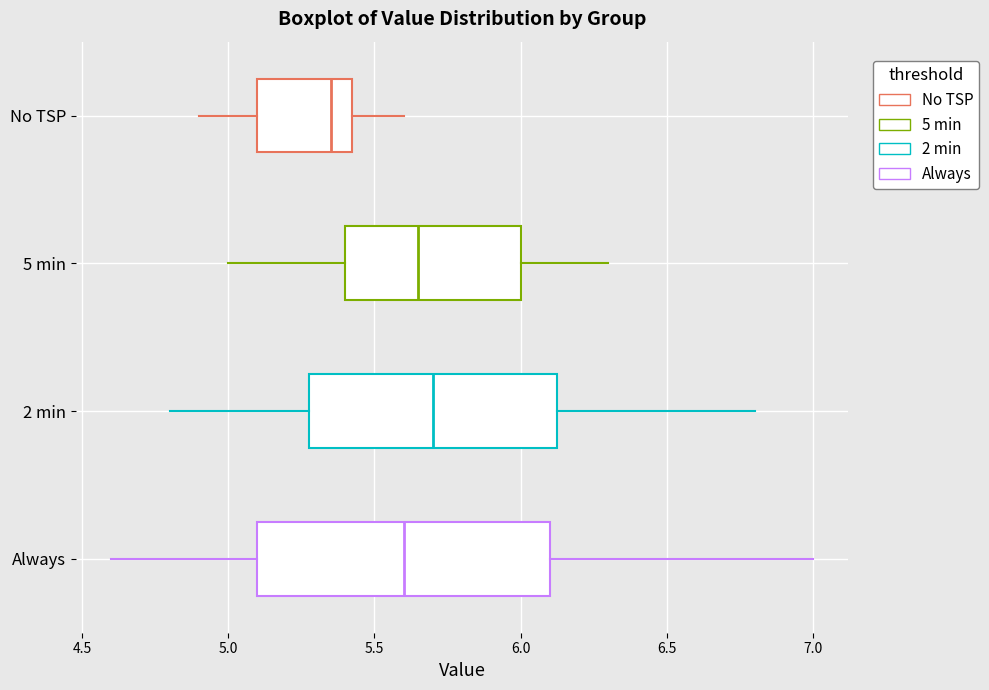

Where is the left edge of the box for No TSP on the x-axis? The values are not printed on the chart, so give them approximately, as read against the axis.

5.10